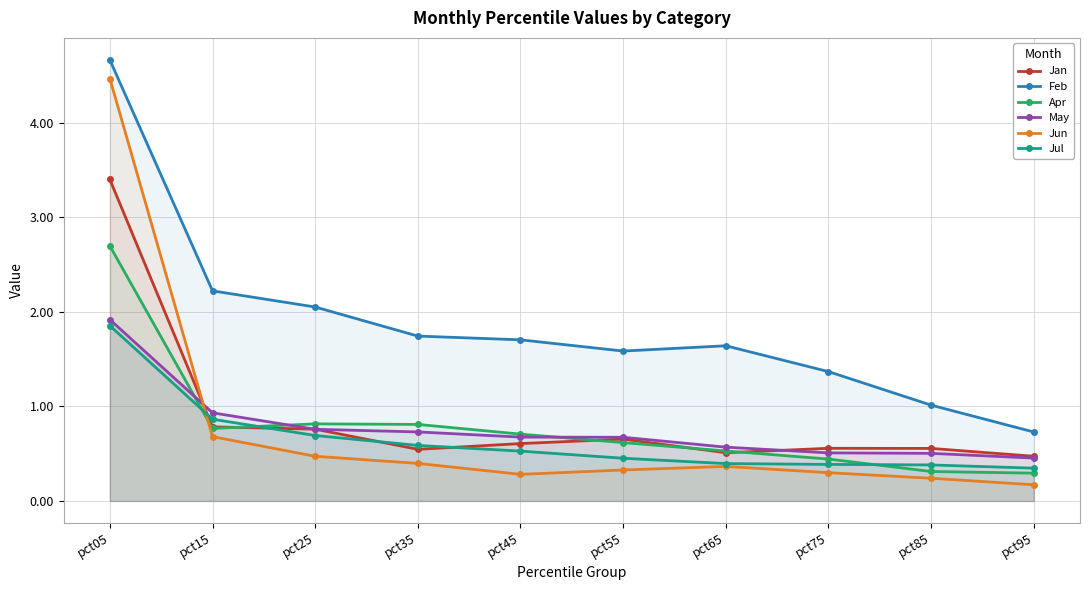

What is the total value across all series at pct65?

4.0